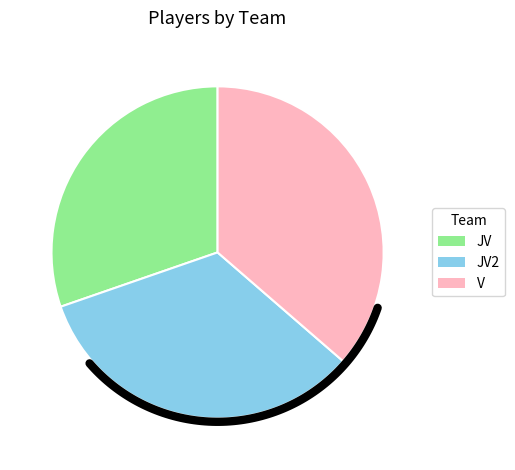

Is it true that V is 47% of the pie?

False